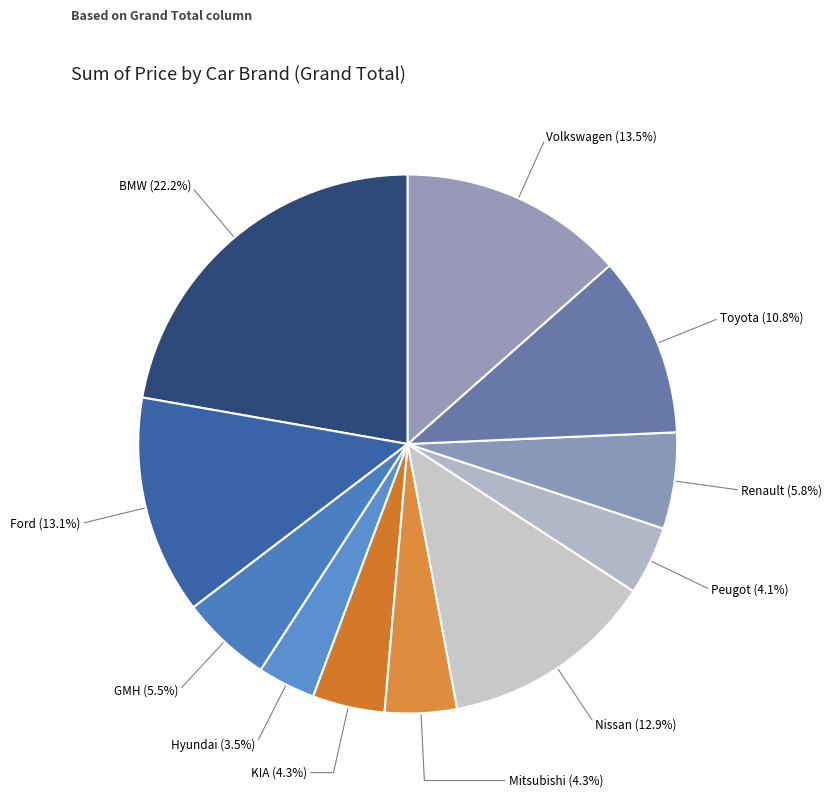

Does any single category account for the majority?

No